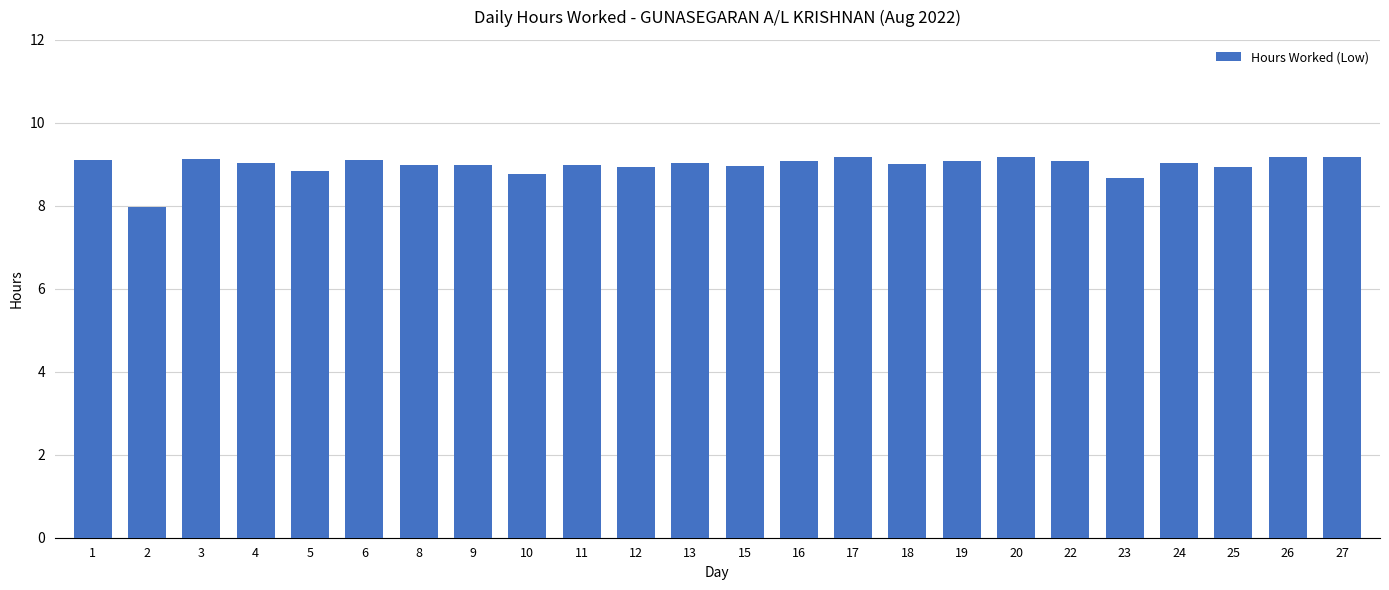

What is the minimum value shown in the chart?

8.0